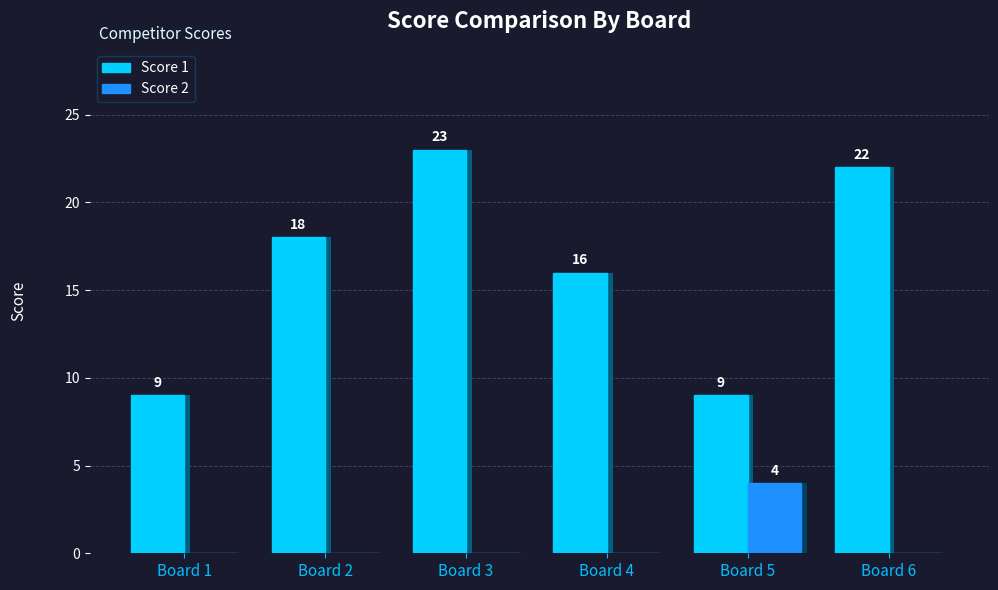

What is the value of the Score 1 bar at the 4th from the left?

16